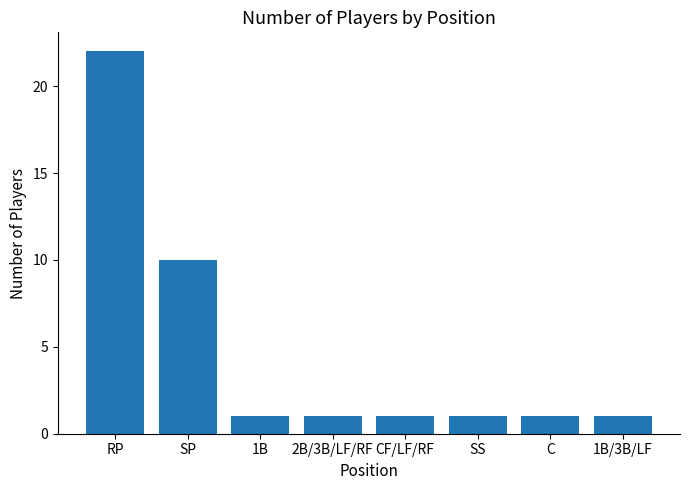

What is the maximum value shown in the chart?

22